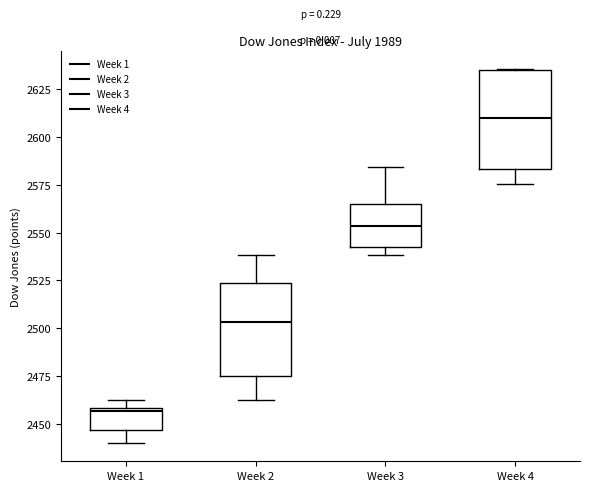

Where does the median line of the box for Week 1 sit on the y-axis? The values are not printed on the chart, so give them approximately, as read against the axis.

2455